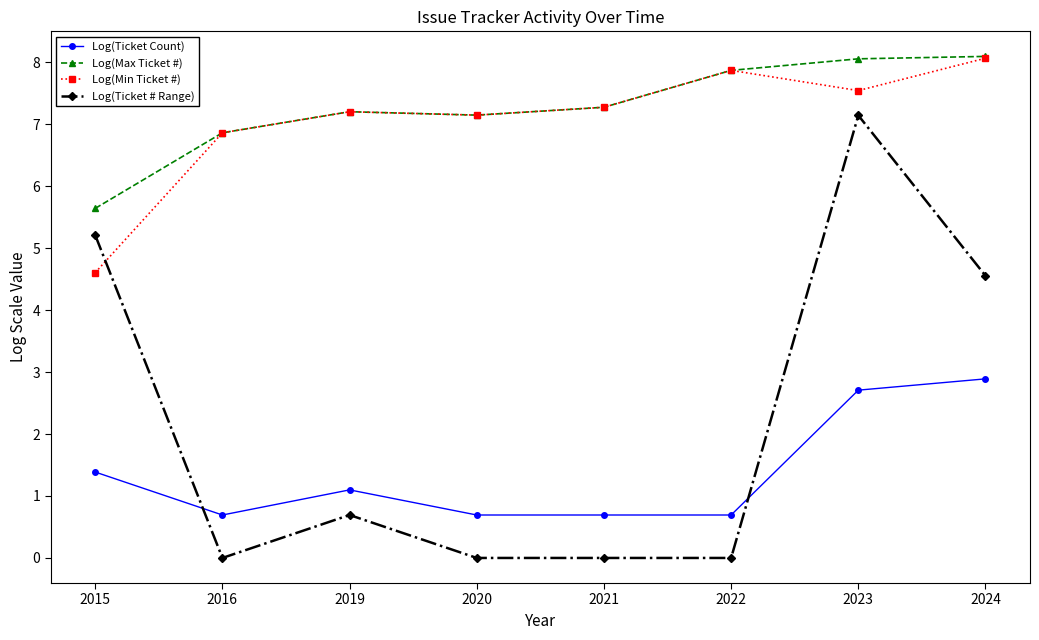

True or false: Log(Max Ticket #) and Log(Ticket Count) cross at least once.

False